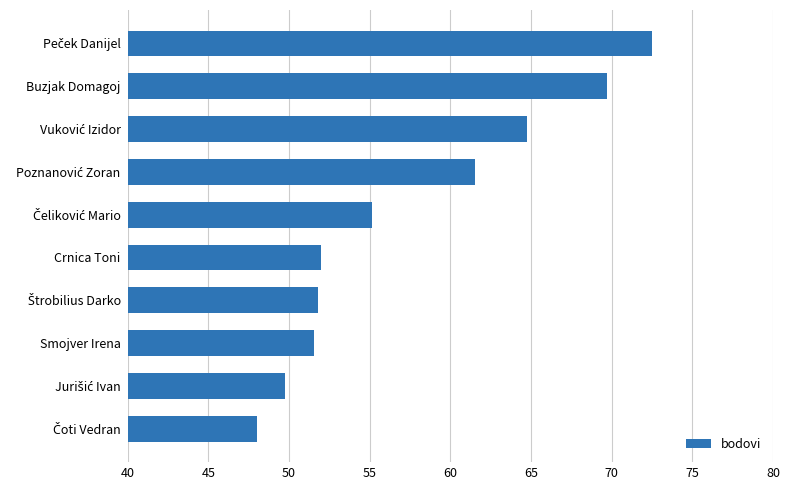

The value at Smojver Irena is 51.5. True or false?

True